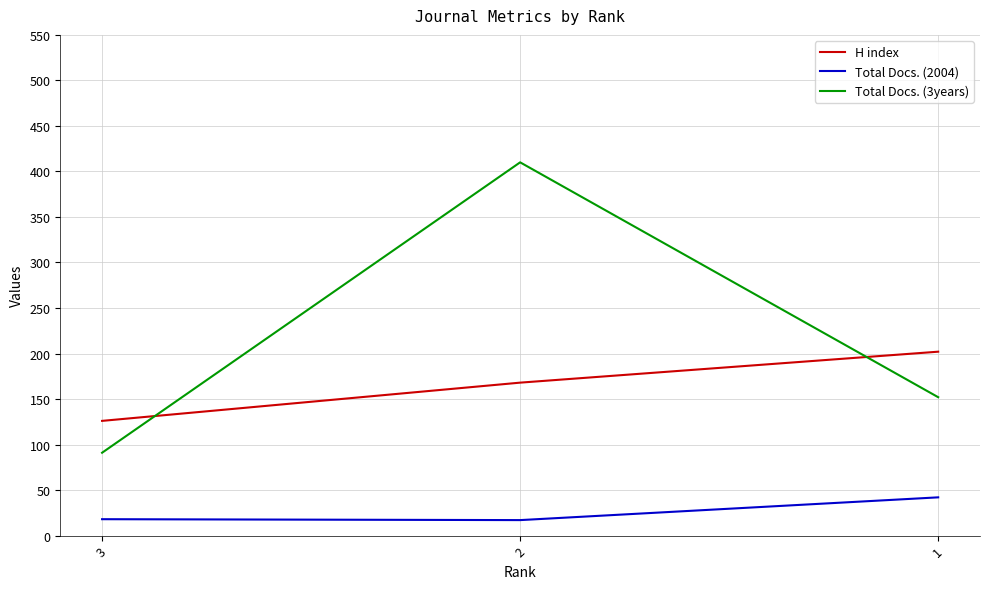

The value of H index at 2 is 168. True or false?

True